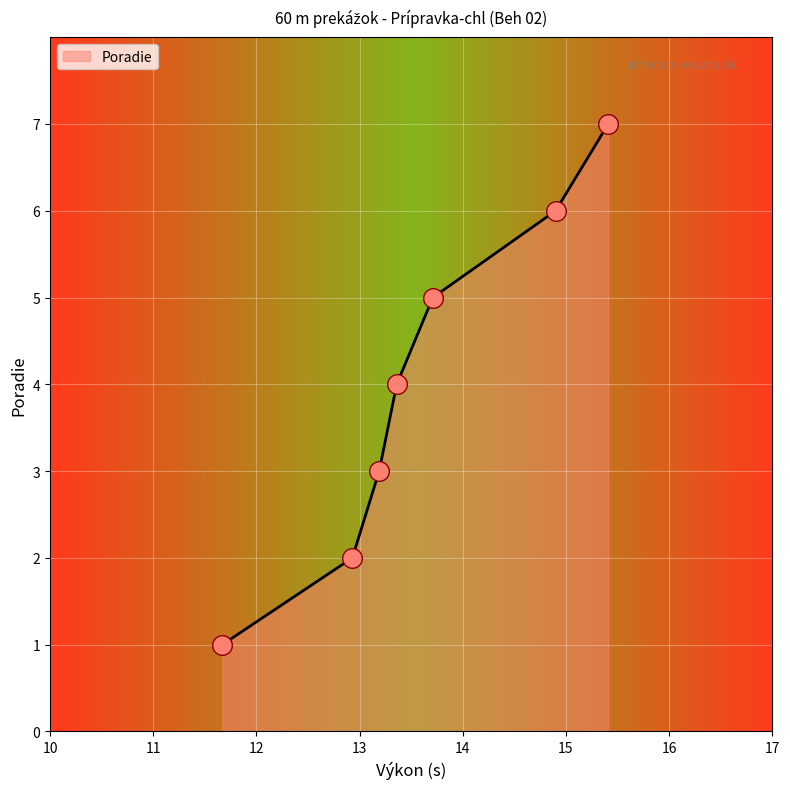

True or false: there are more than 1 points higher than both neighbors.

False